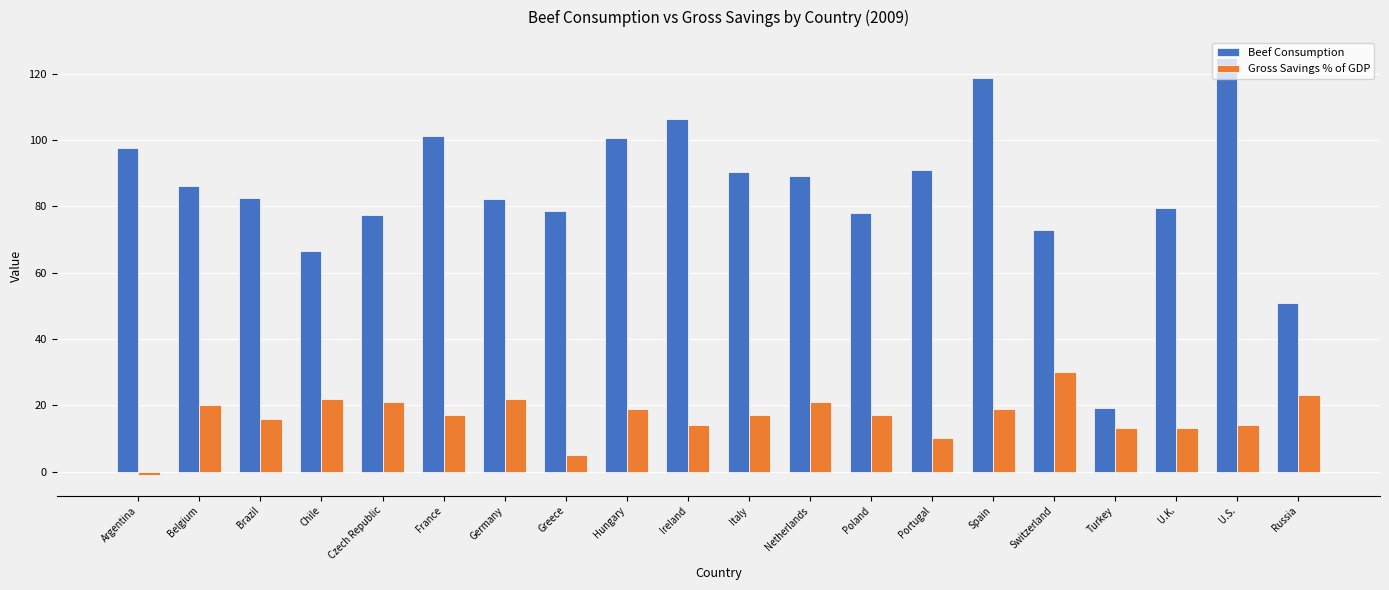

How many data points in Beef Consumption are above 86?

10